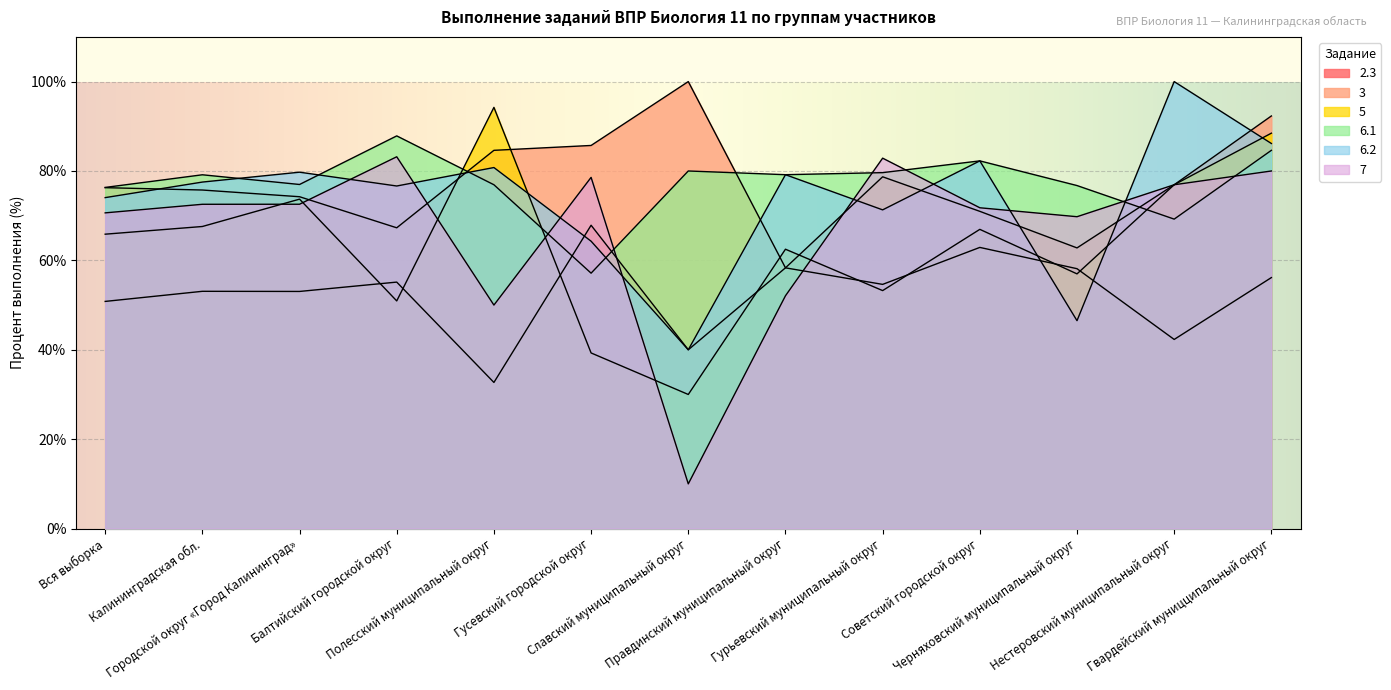

Which series ends up on top after the final intersection of 7 and 3?

7